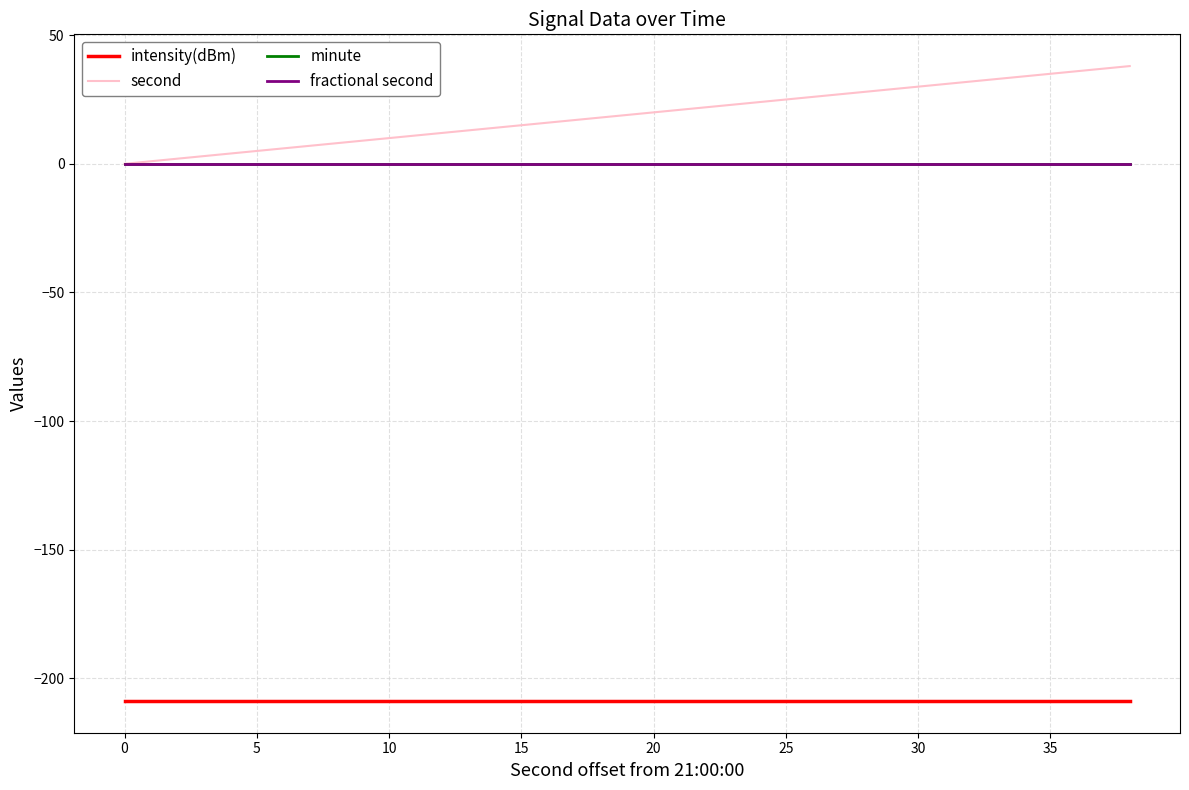

How many lines are shown in the chart?

4